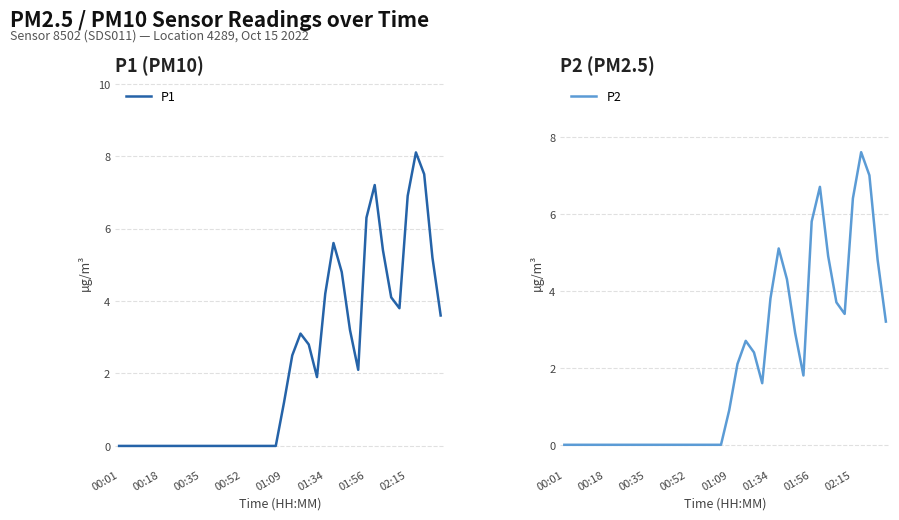

Is it true that P1 equals 11.7 at 02:15?

False